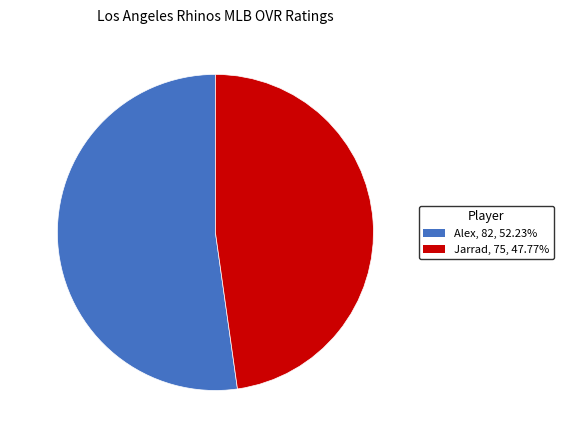

How many slices are in this pie chart?

2